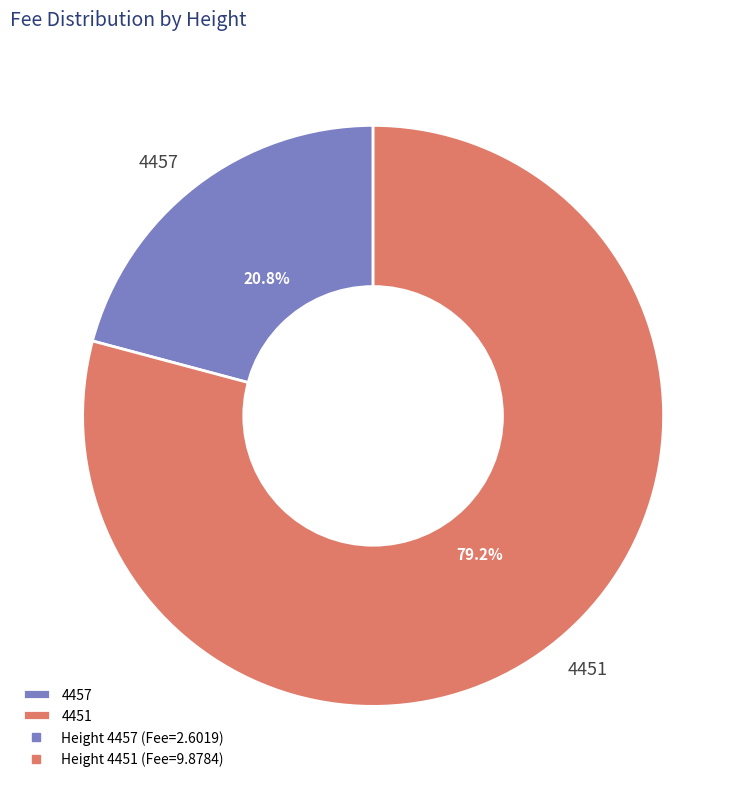

Rank the categories by value from lowest to highest.

4457, 4451